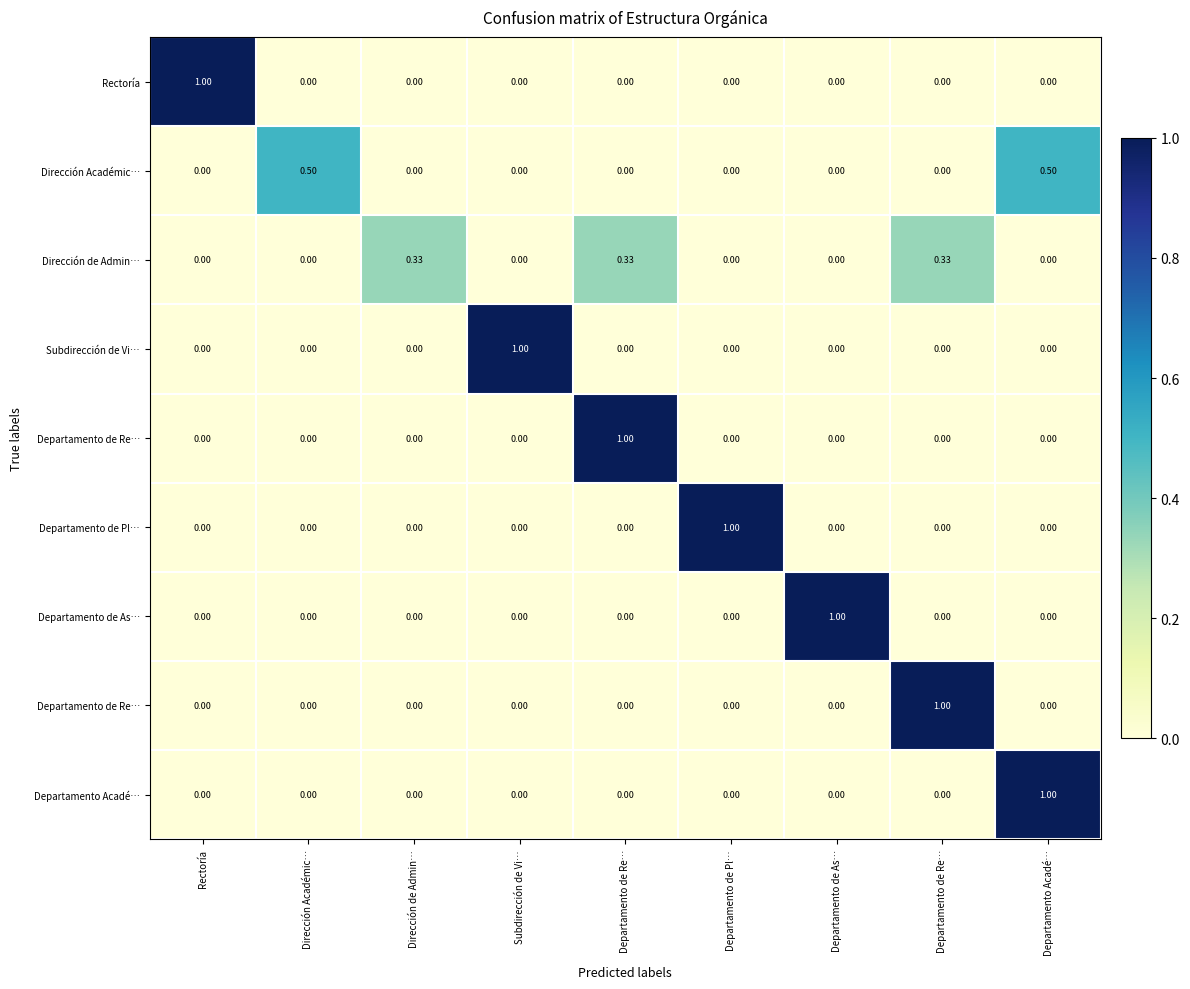

Which category has the highest value across all series?

Rectoría